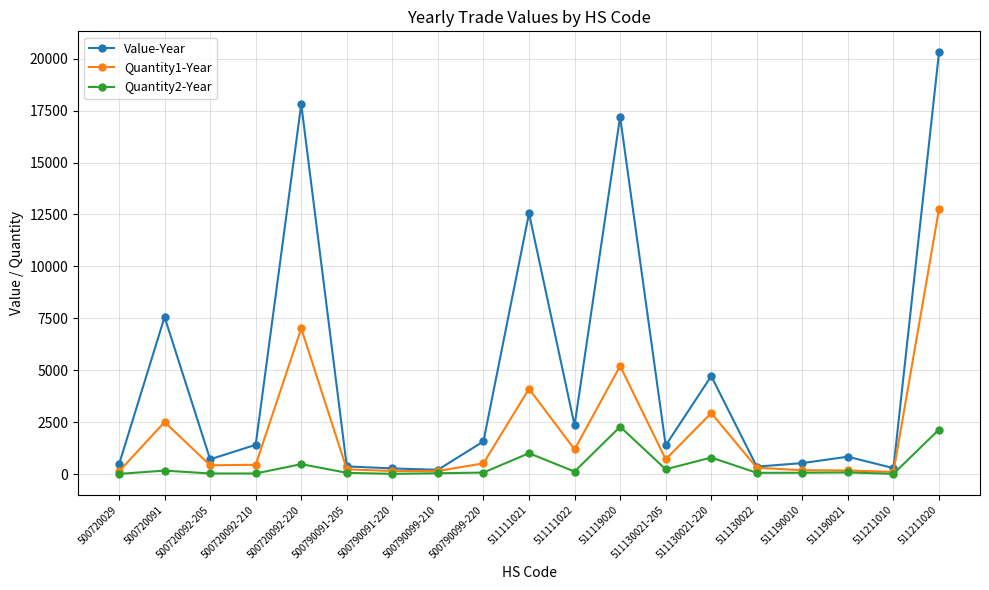

The Value-Year series shows 13117 at 511211020. True or false?

False